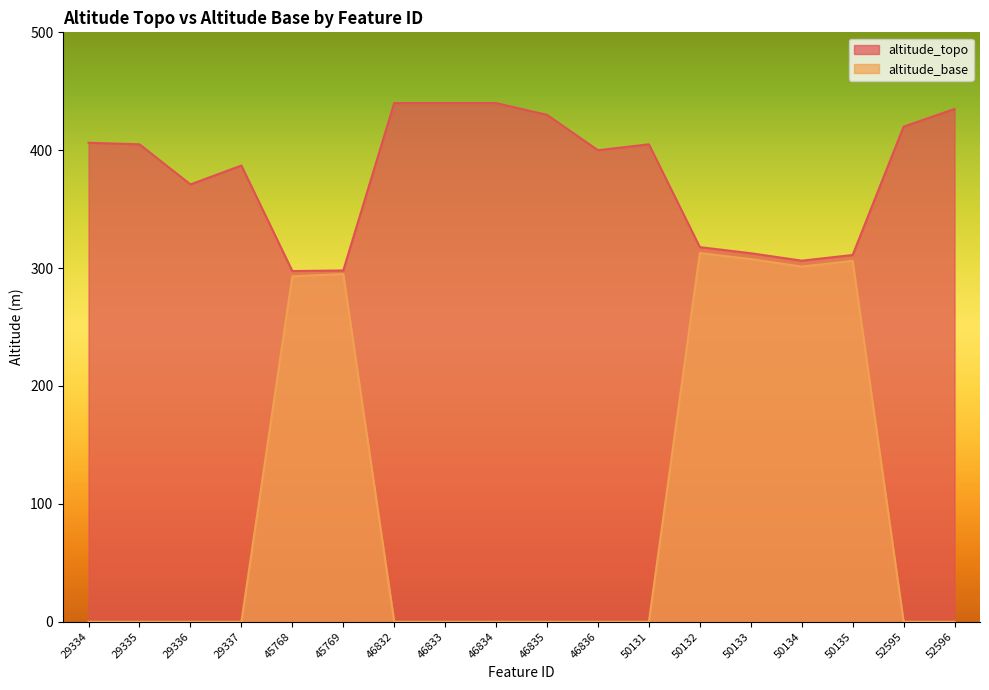

At which category is the sum across all series the highest?

50132